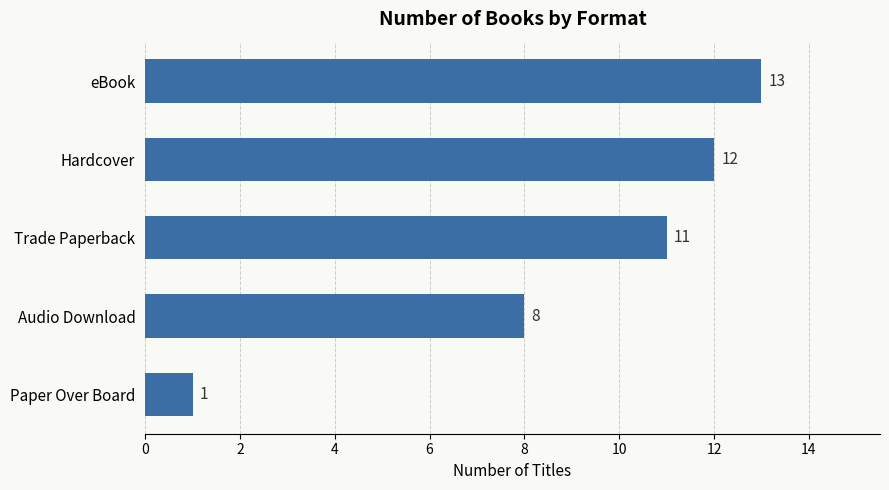

Reading top to bottom, extract all data points from this chart.

13	12	11	8	1